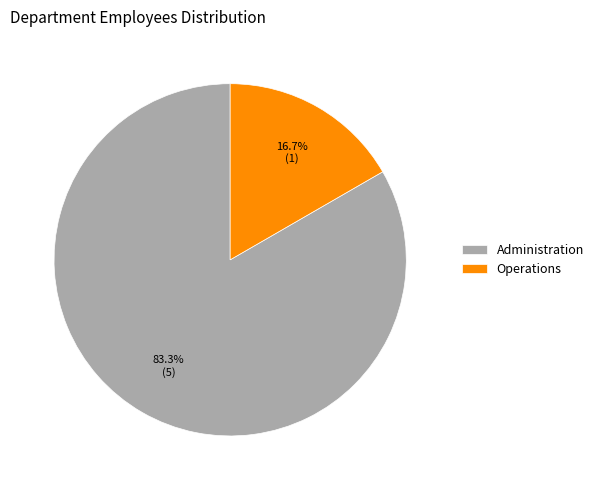

To the nearest percent, what portion does Administration represent?

83%